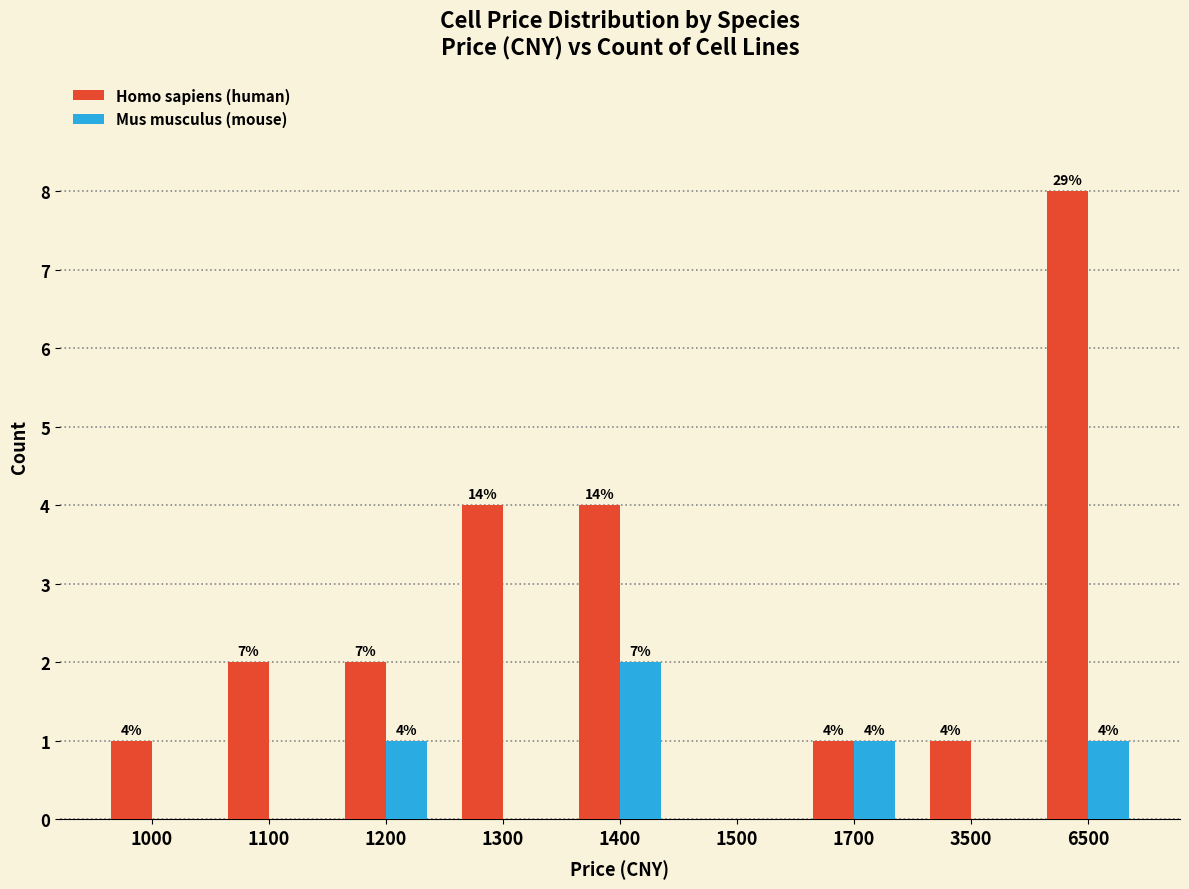

Count the number of categories in the chart.

9